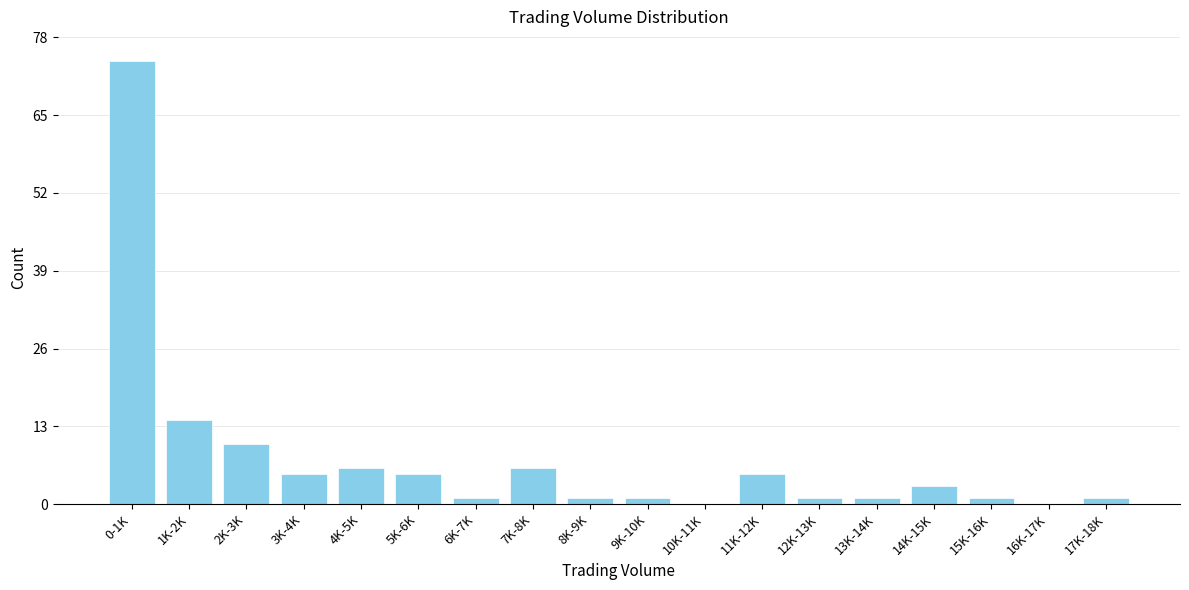

Reading left to right, extract all data points from this chart.

0-1K=74	1K-2K=14	2K-3K=10	3K-4K=5	4K-5K=6	5K-6K=5	6K-7K=1	7K-8K=6	8K-9K=1	9K-10K=1	10K-11K=0	11K-12K=5	12K-13K=1	13K-14K=1	14K-15K=3	15K-16K=1	16K-17K=0	17K-18K=1